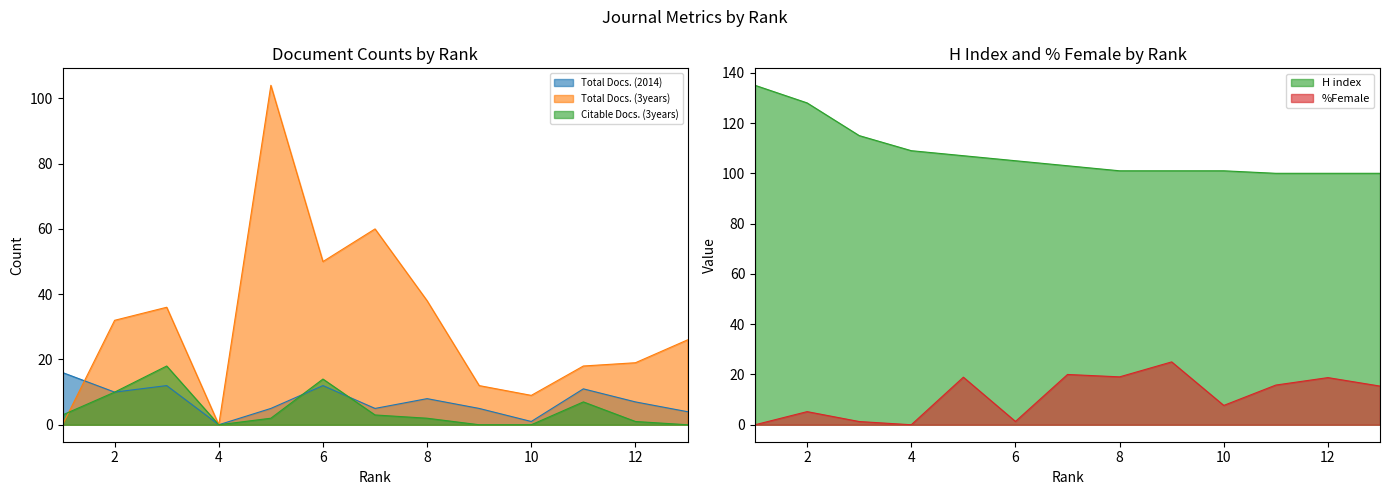

Reading right to left, extract all data points from this chart.

Total Docs. (2014): 4.0	7.0	11.0	1.0	5.0	8.0	5.0	12.0	5.0	0.0	12.0	10.0	16.0
Total Docs. (3years): 26.0	19.0	18.0	9.0	12.0	38.0	60.0	50.0	104.0	0.0	36.0	32.0	0.0
Citable Docs. (3years): 0.0	1.0	7.0	0.0	0.0	2.0	3.0	14.0	2.0	0.0	18.0	10.0	3.0
H index: 100.0	100.0	100.0	101.0	101.0	101.0	103.0	105.0	107.0	109.0	115.0	128.0	135.0
%Female: 15.4	18.8	15.8	7.7	25.0	19.1	20.0	1.3	18.9	0.0	1.3	5.2	0.0